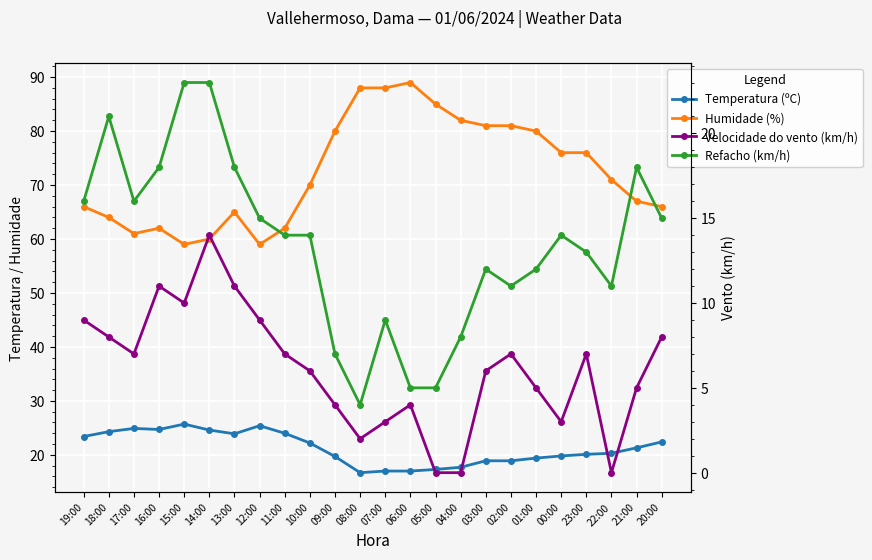

Where does the Velocidade do vento (km/h) series first go above 7?

19:00